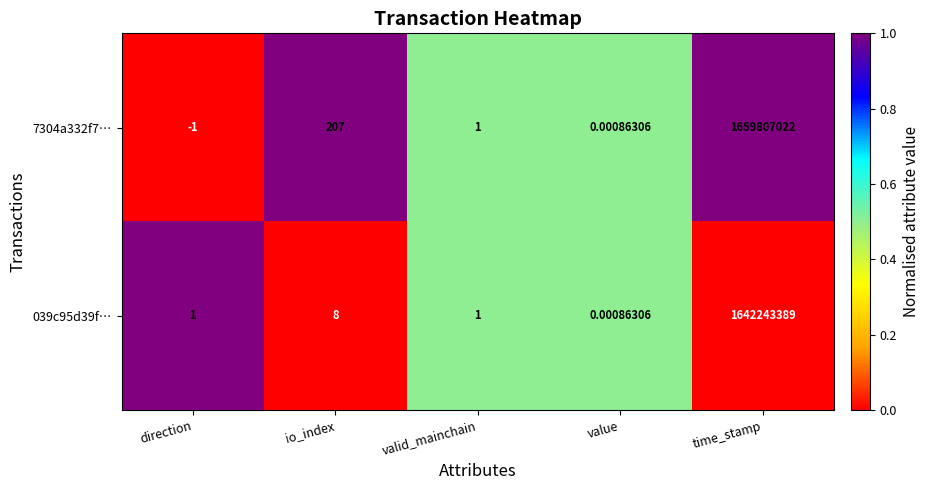

Count the number of categories in the chart.

5